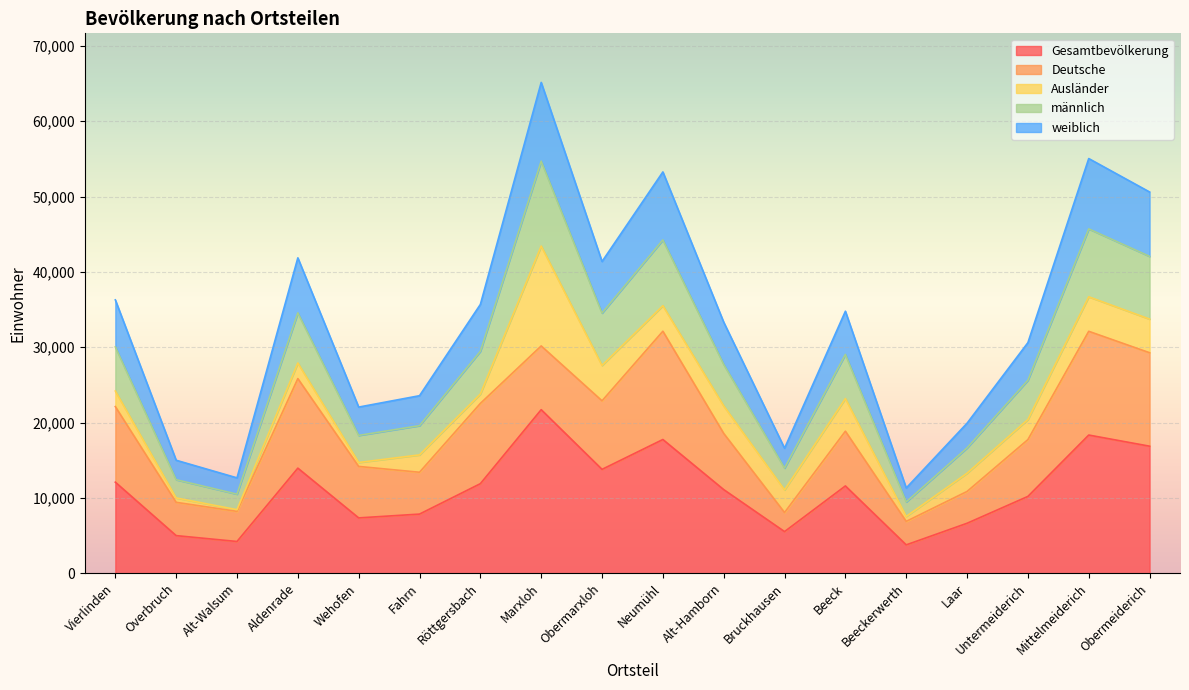

True or false: Gesamtbevölkerung has a value of 11894 at Röttgersbach.

True